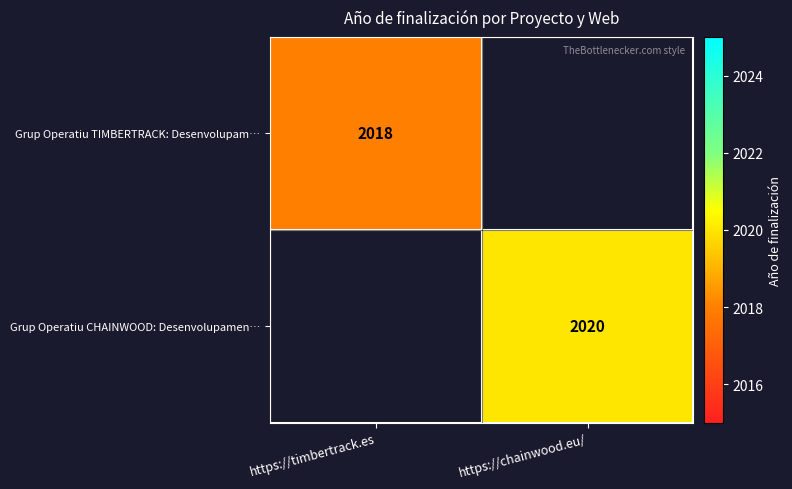

The value of Grup Operatiu CHAINWOOD: Desenvolupamen… at https://chainwood.eu/ is 451. True or false?

False